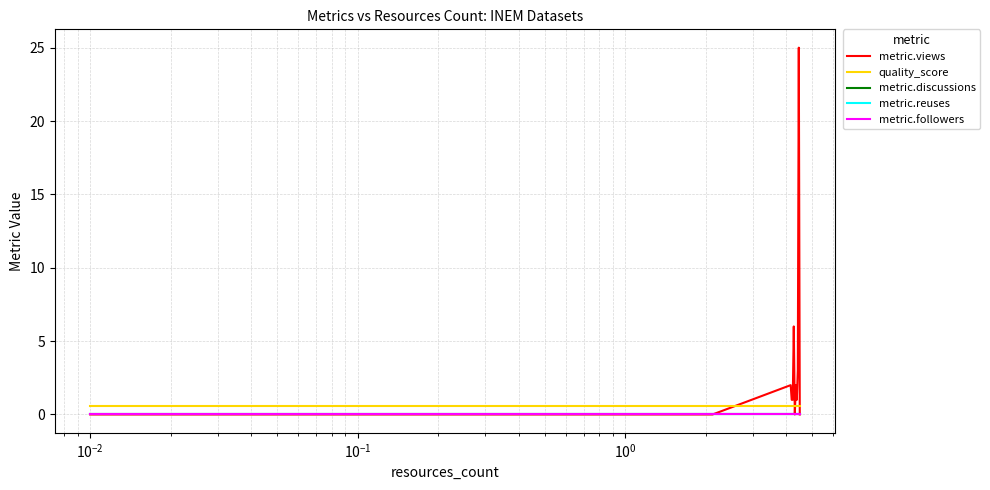

At which category does the chart reach its peak across all series?

12